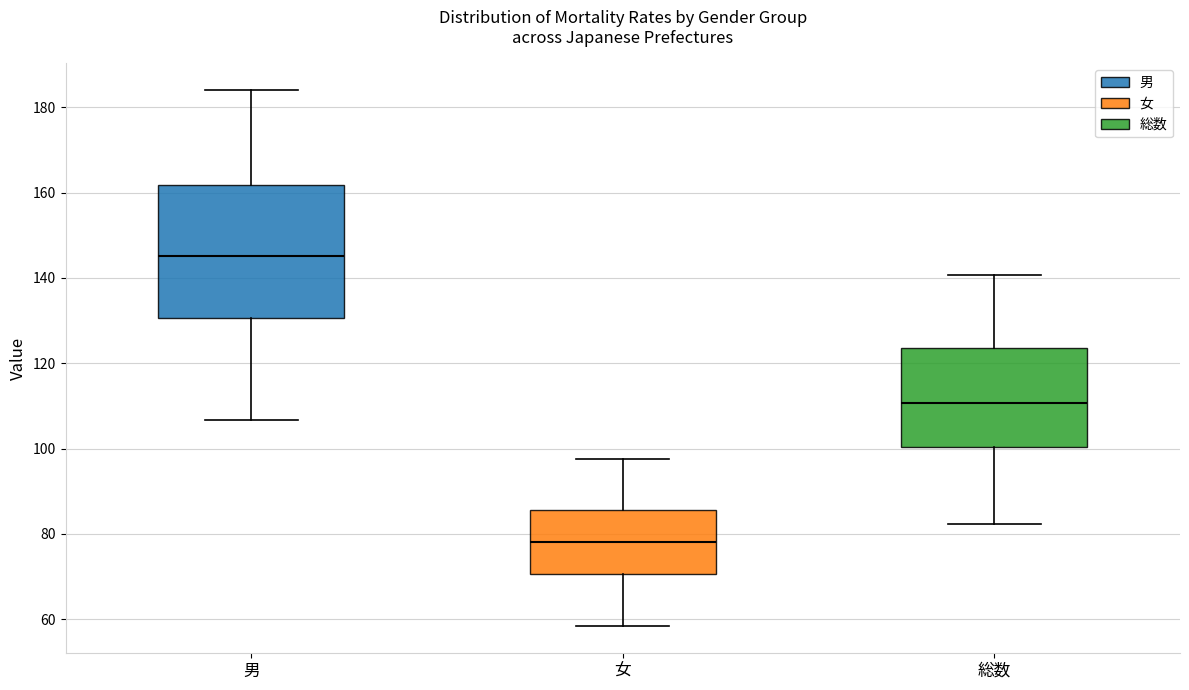

Where is the lower edge of the box for 総数 on the y-axis? The values are not printed on the chart, so give them approximately, as read against the axis.

100